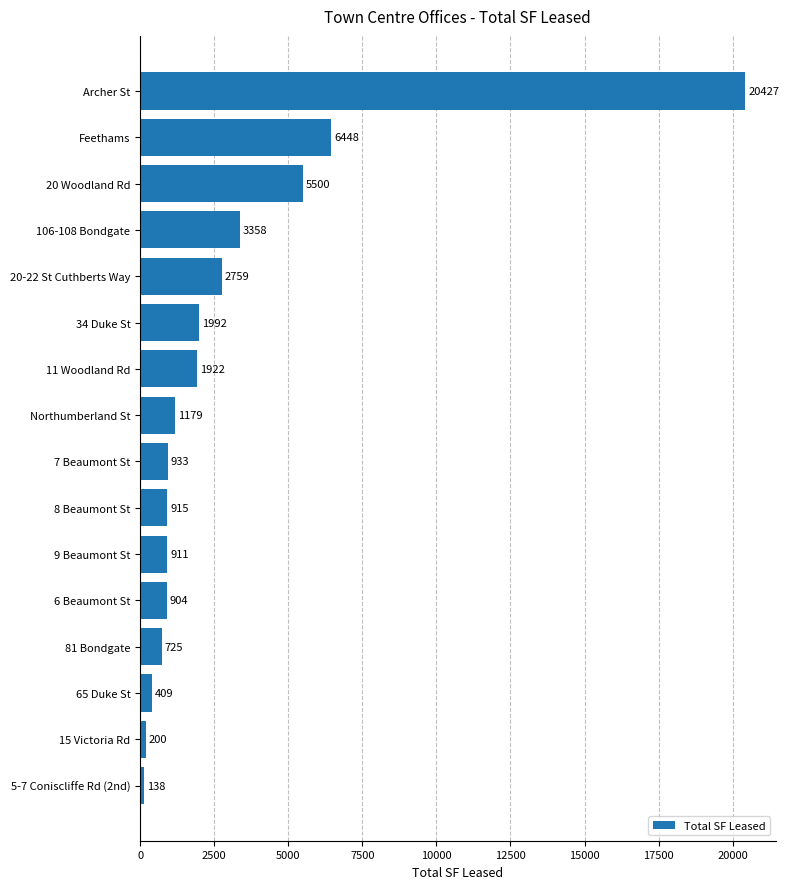

Reading bottom to top, what are all the values shown in this chart?

138	200	409	725	904	911	915	933	1179	1922	1992	2759	3358	5500	6448	20427